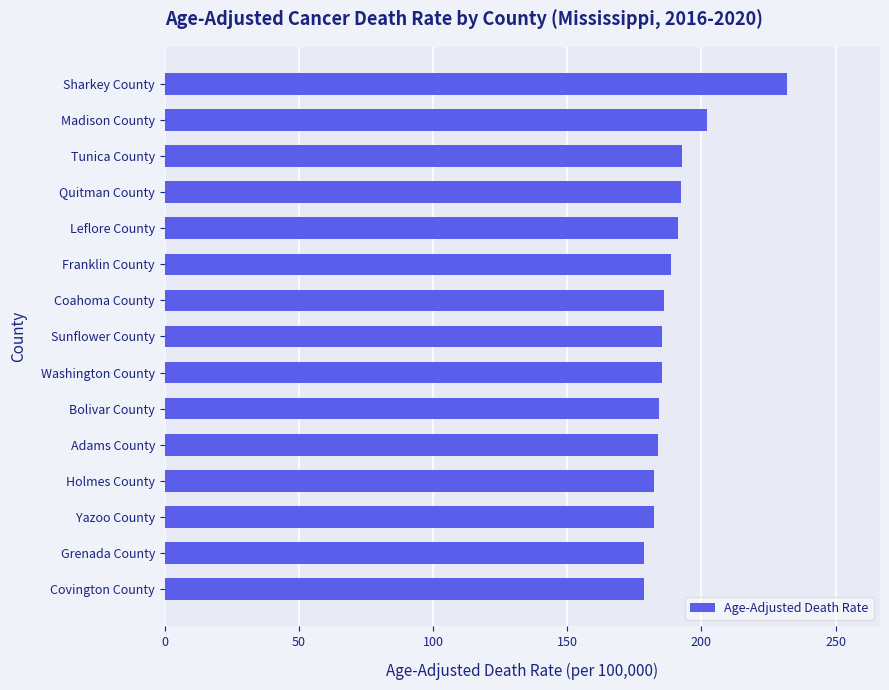

How many bars are there in total?

15